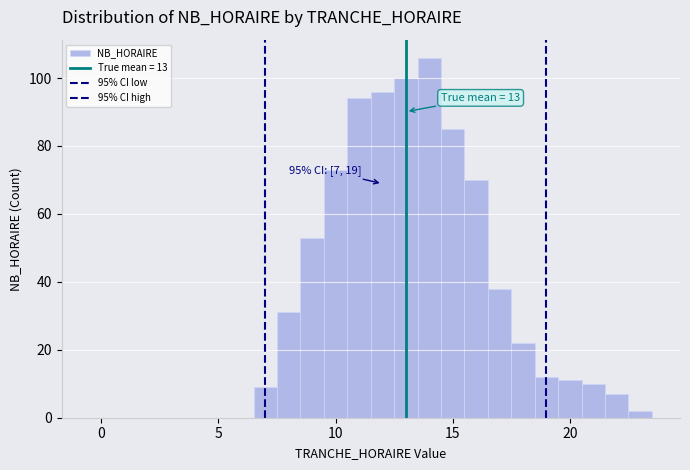

Around what value on the x-axis is the tallest bar? Give the approximate position of its centre, as read against the axis.

14.0